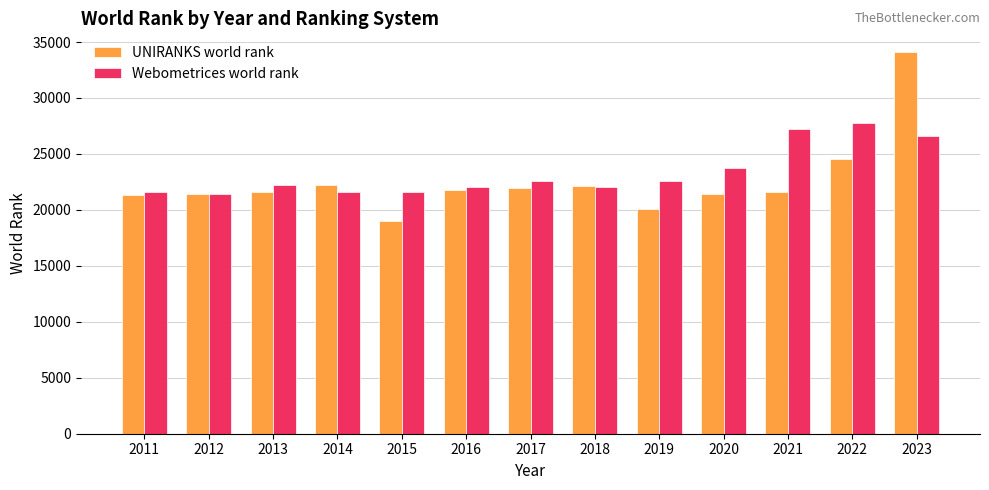

At which label does UNIRANKS world rank reach its peak?

2023